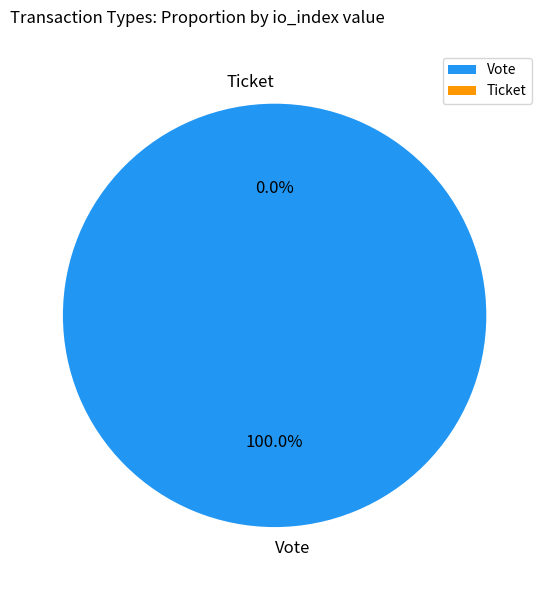

Is Ticket the majority of the pie?

No